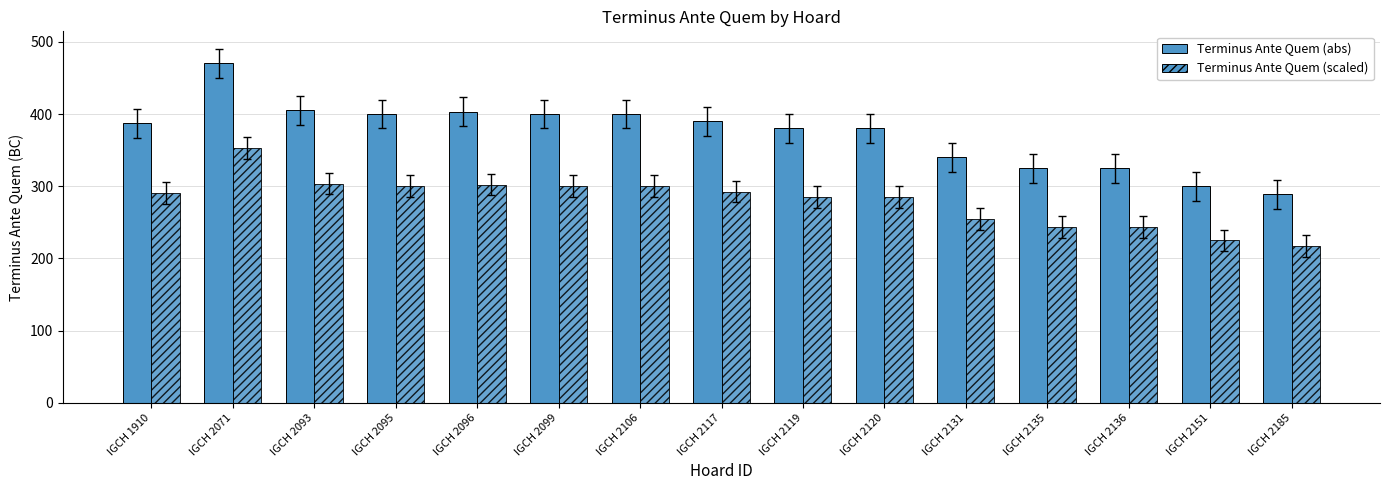

What is the approximate value of Terminus Ante Quem (abs) at IGCH 1910?

387.0